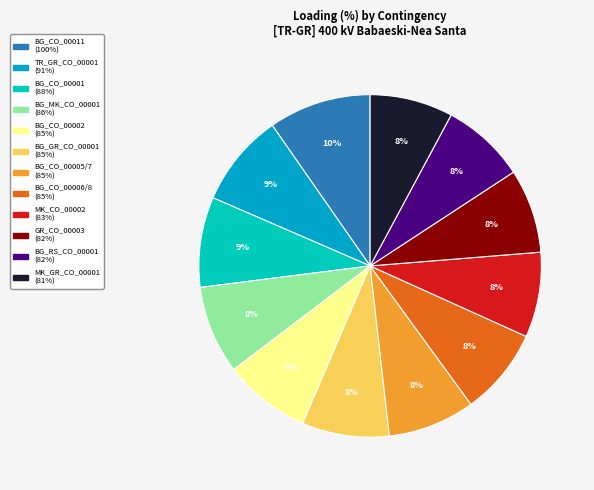

To the nearest percent, what is the average slice percentage?

8%